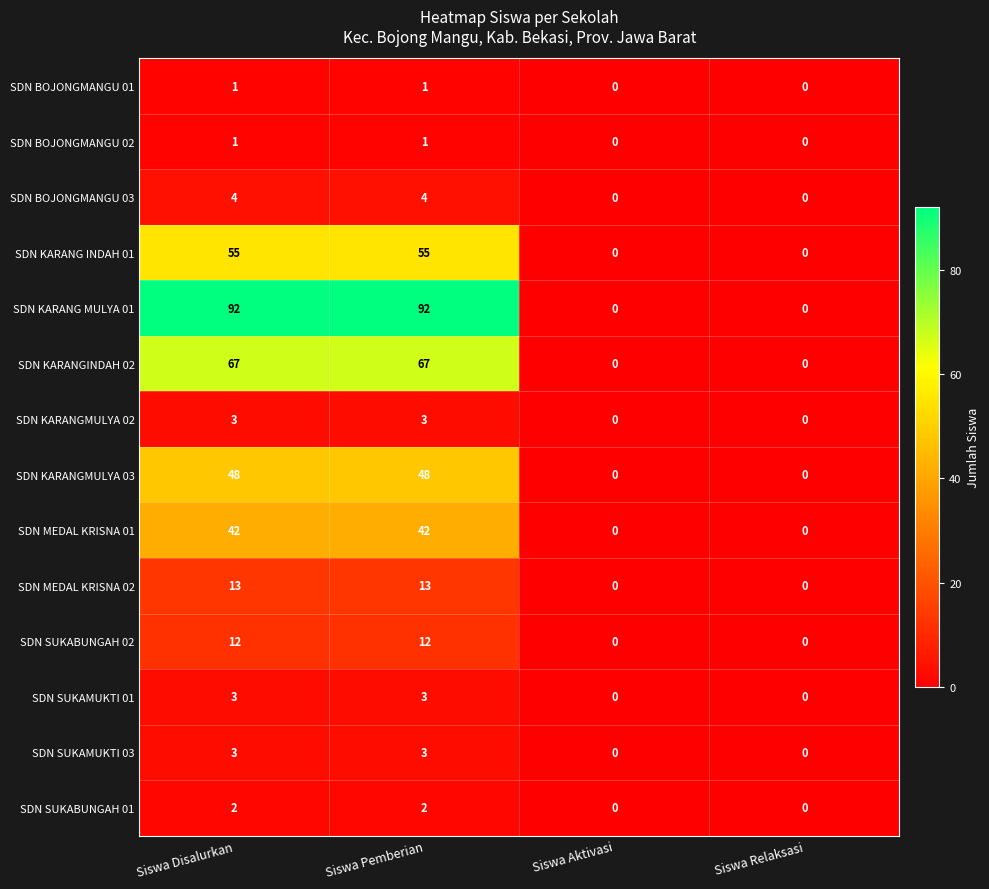

Is the value of SDN SUKABUNGAH 02 at Siswa Aktivasi greater than the value of SDN KARANGMULYA 02 at Siswa Pemberian?

No